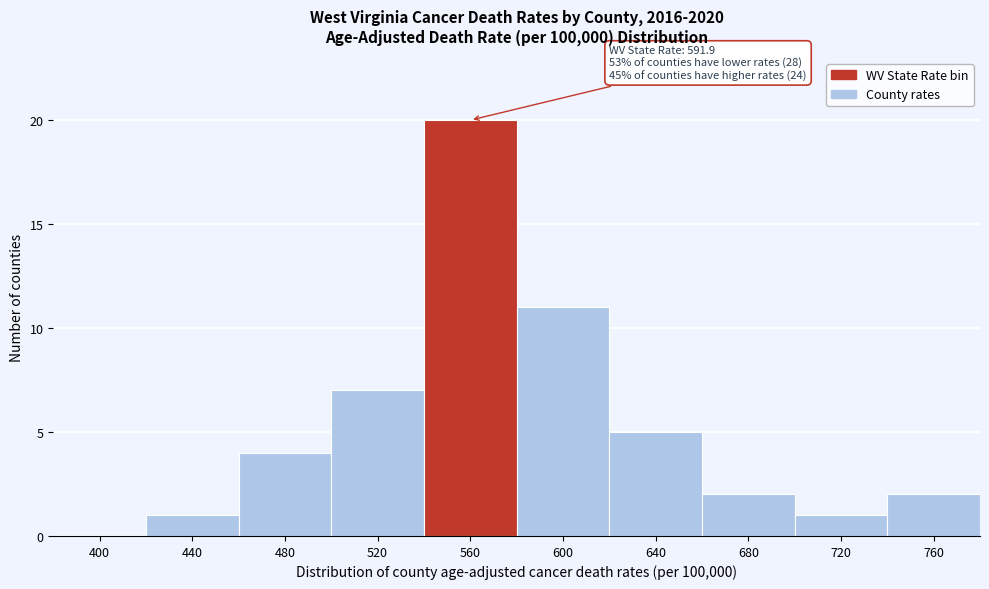

Reading right to left, list all the values displayed in this chart.

760=2	720=1	680=2	640=5	600=11	560=20	520=7	480=4	440=1	400=0